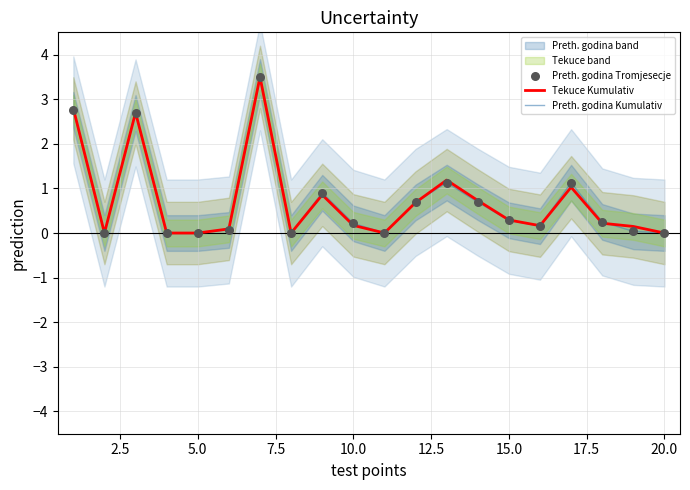

Which series reaches the maximum Y coordinate?

Tekuce Kumulativ